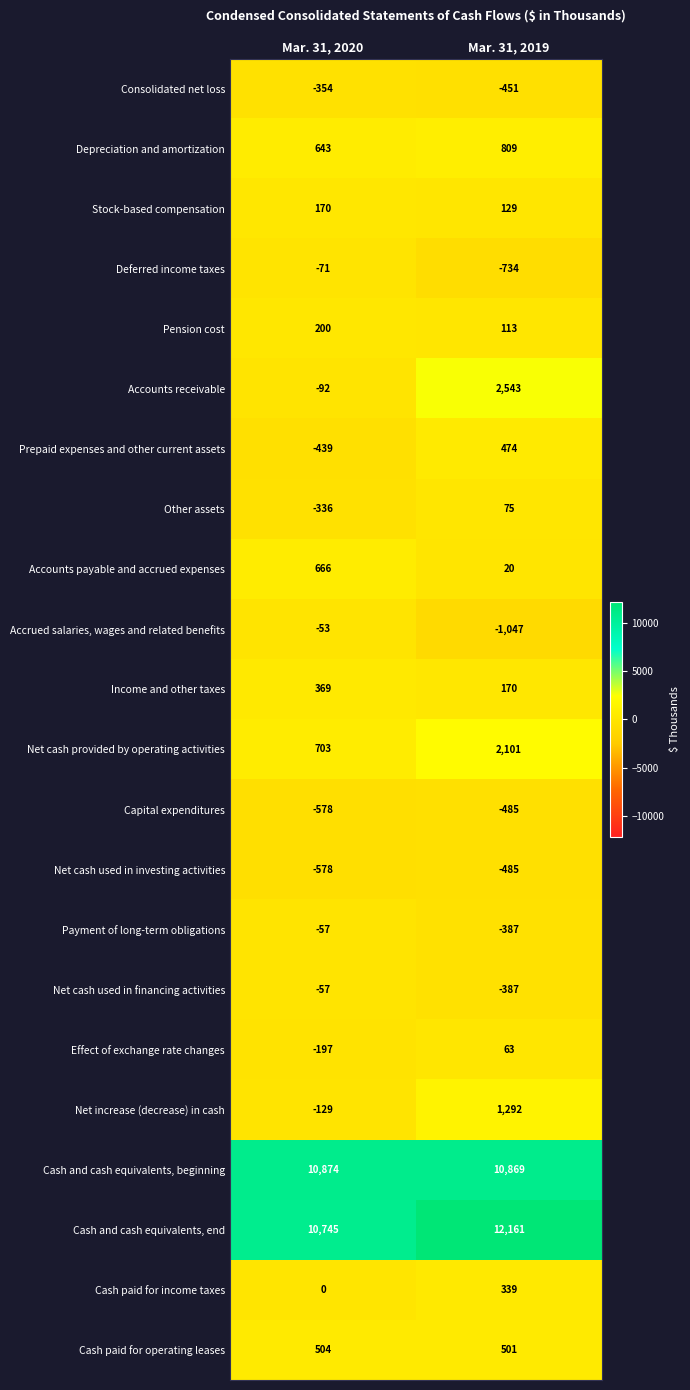

What is the difference between the Net cash provided by operating activities values at Mar. 31, 2019 and Mar. 31, 2020?

1398